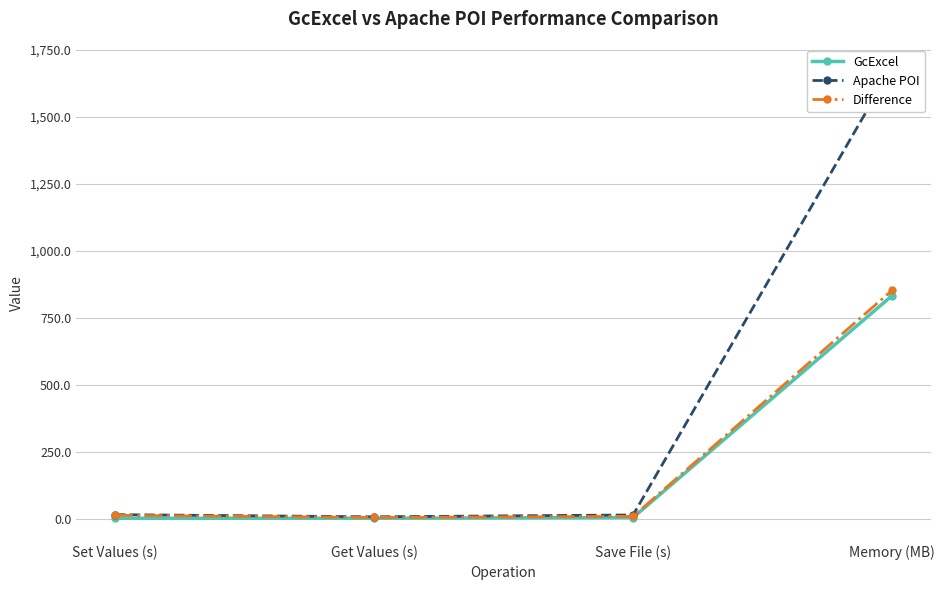

In Difference, how many points are lower than both neighbors (excluding endpoints)?

1